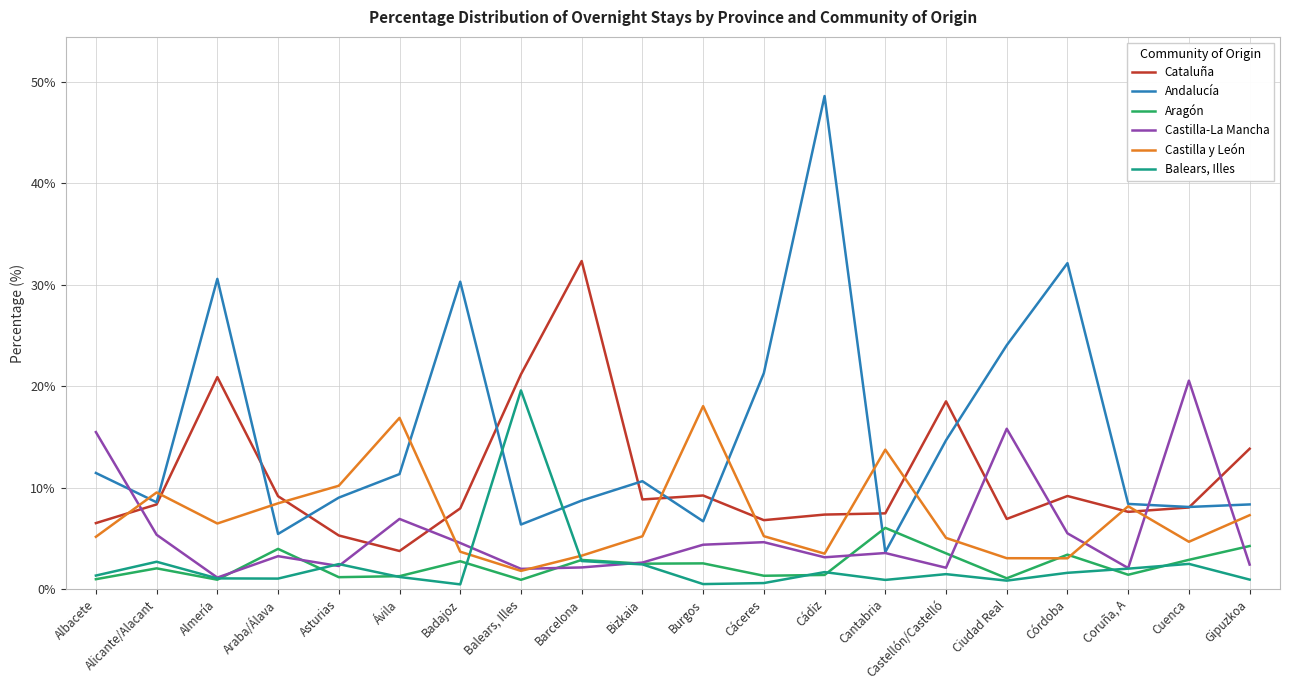

Which series has the largest range (max minus min)?

Andalucía